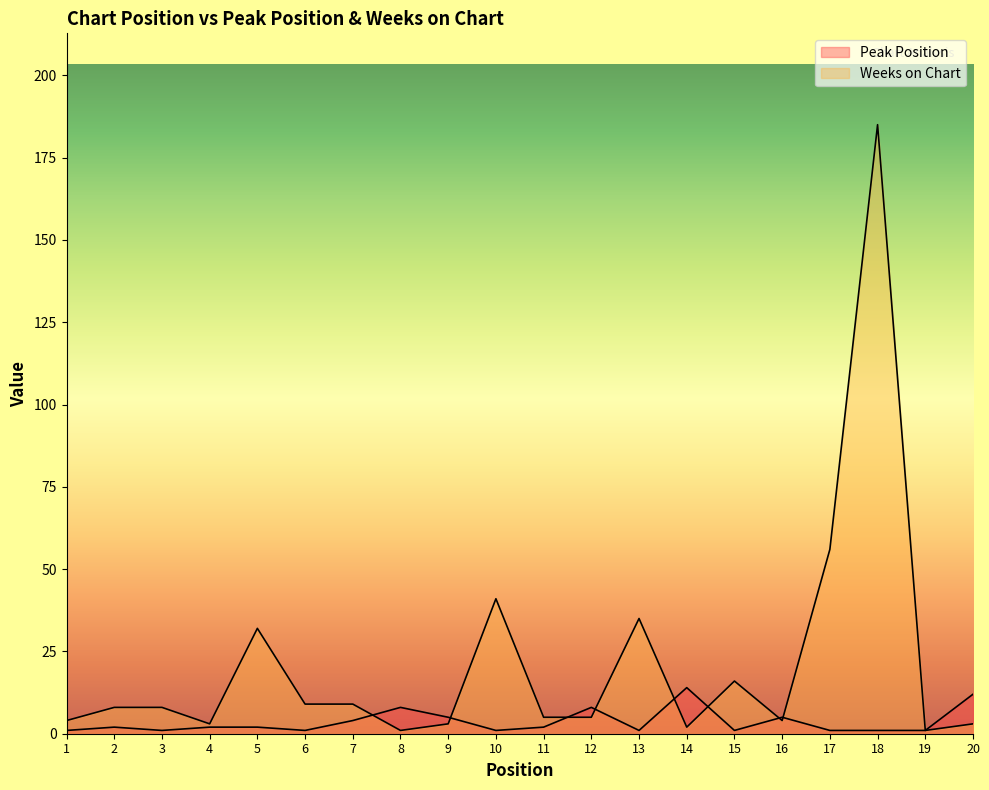

Reading left to right, what are all the values shown in this chart?

Peak Position: 1	2	1	2	2	1	4	8	5	1	2	8	1	14	1	5	1	1	1	12
Weeks on Chart: 4	8	8	3	32	9	9	1	3	41	5	5	35	2	16	4	56	185	1	3